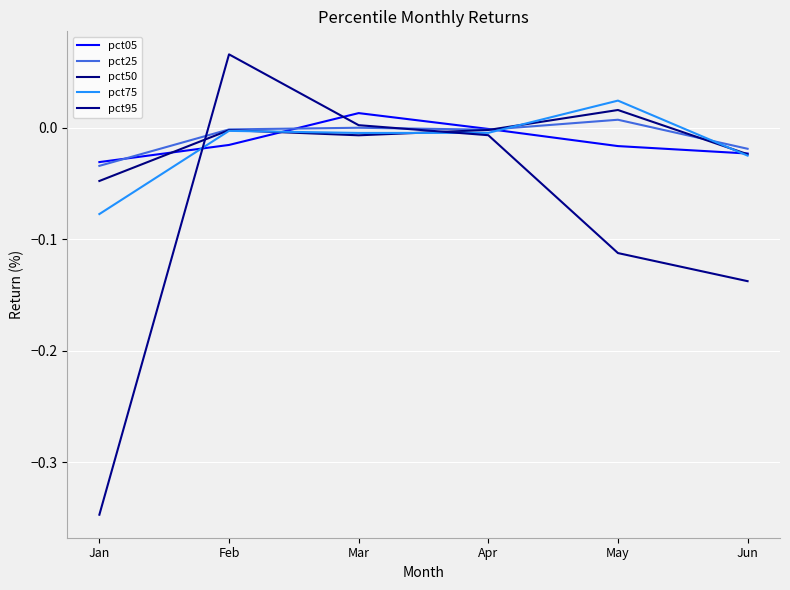

Which series ends up on top after the final intersection of pct75 and pct25?

pct25